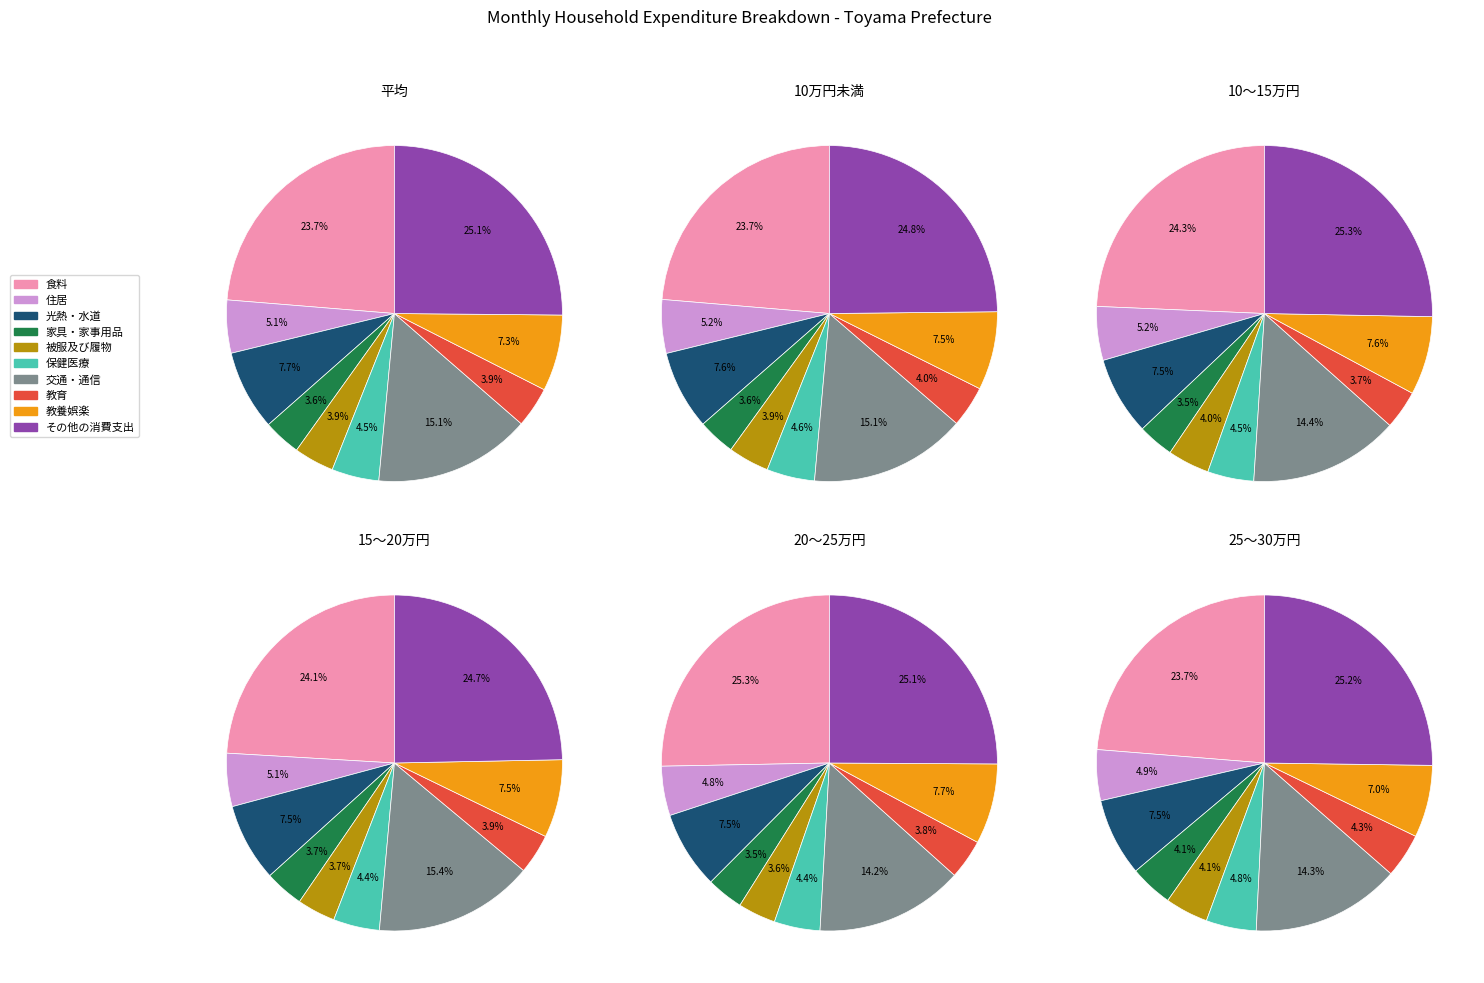

How many slices are in this pie chart?

10